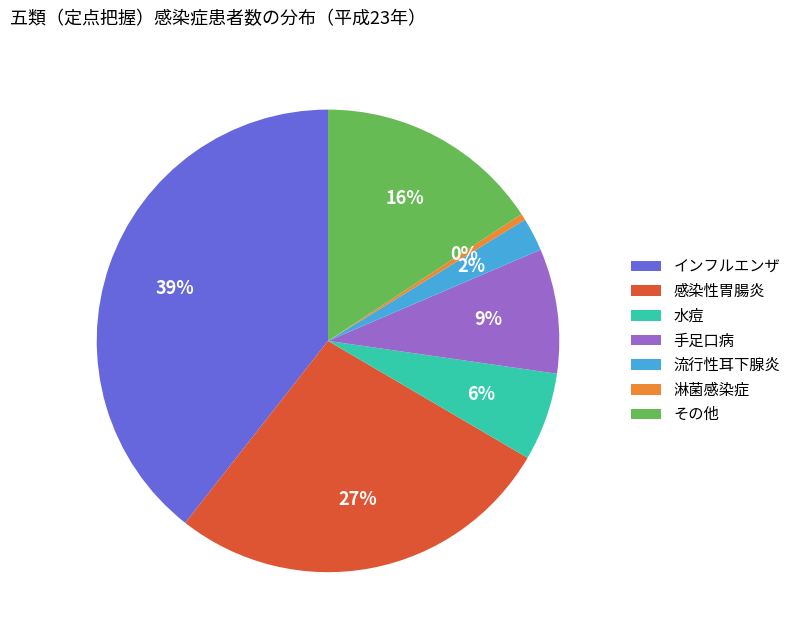

To the nearest percent, what is the average slice percentage?

14%